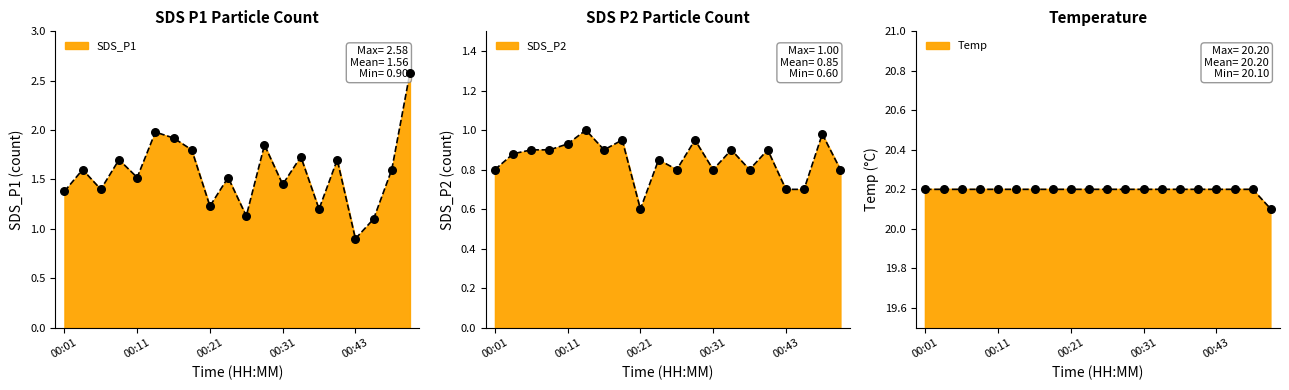

What is the total value across all series at 00:16?

23.0